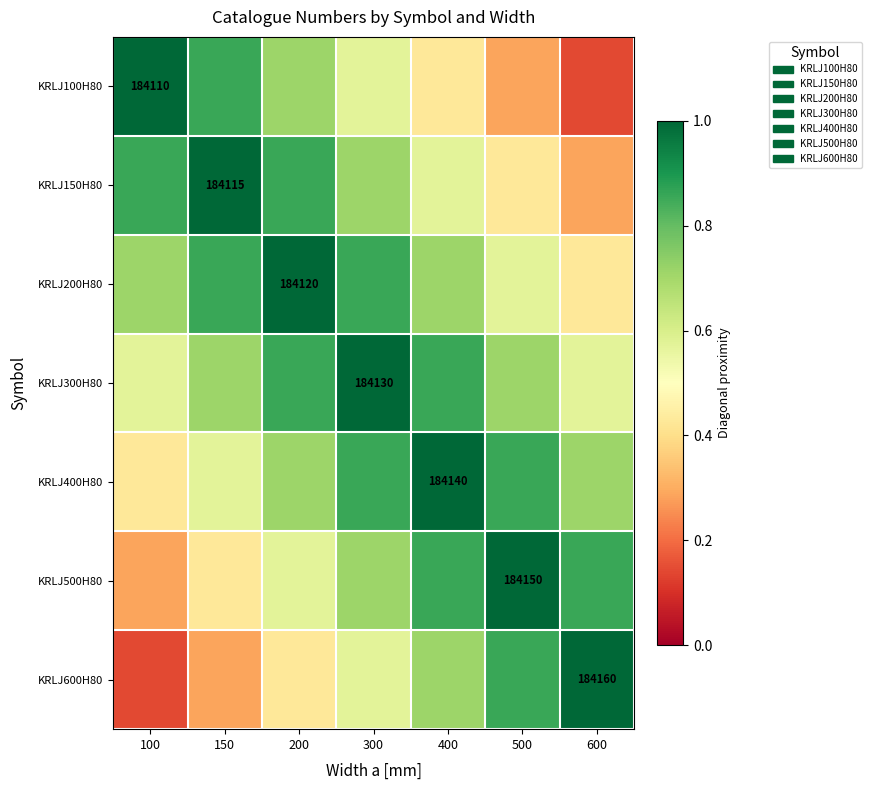

What is the approximate value of KRLJ100H80 at 600?

0.1